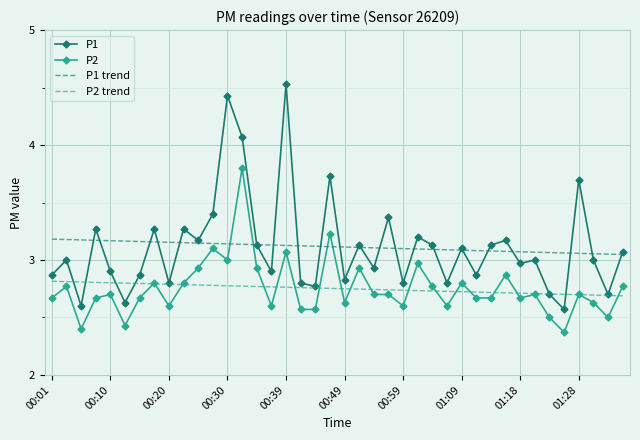

List the series in order of their peak value, lowest first.

P2 trend, P1 trend, P2, P1